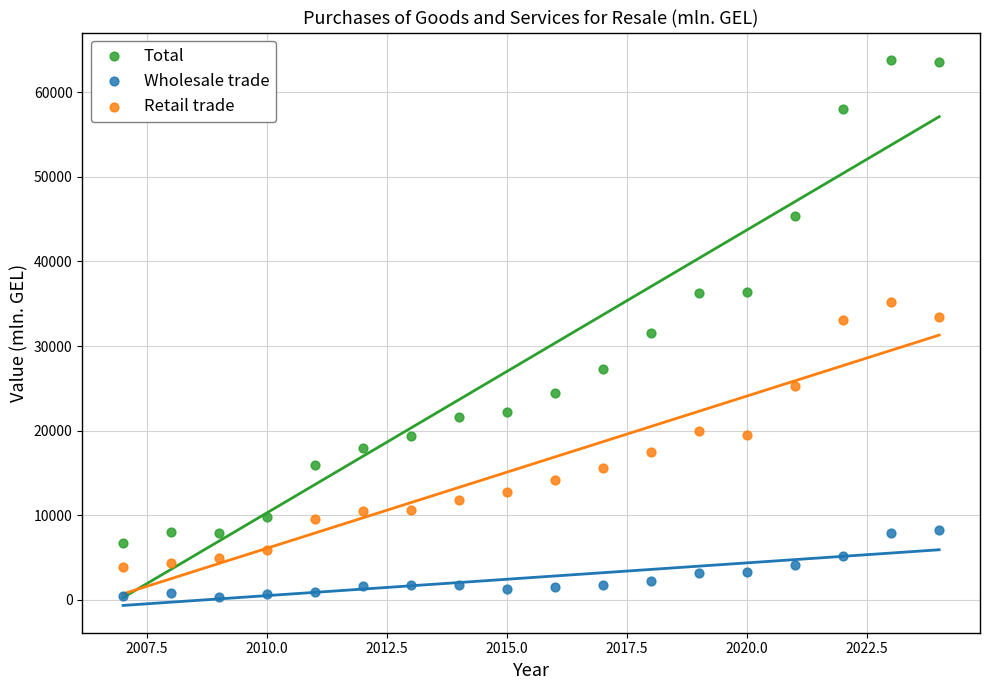

Which series contains the highest Y value?

Total